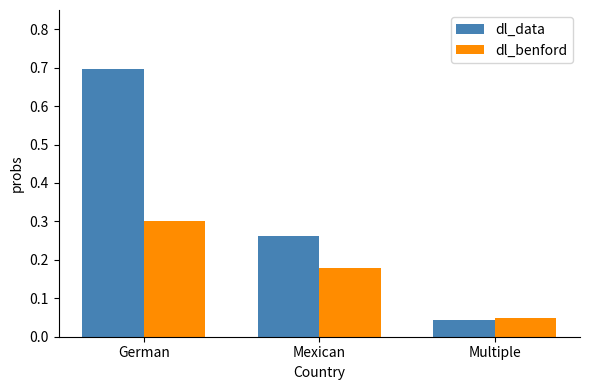

Count the dl_benford values in the range 0 to 1.

3